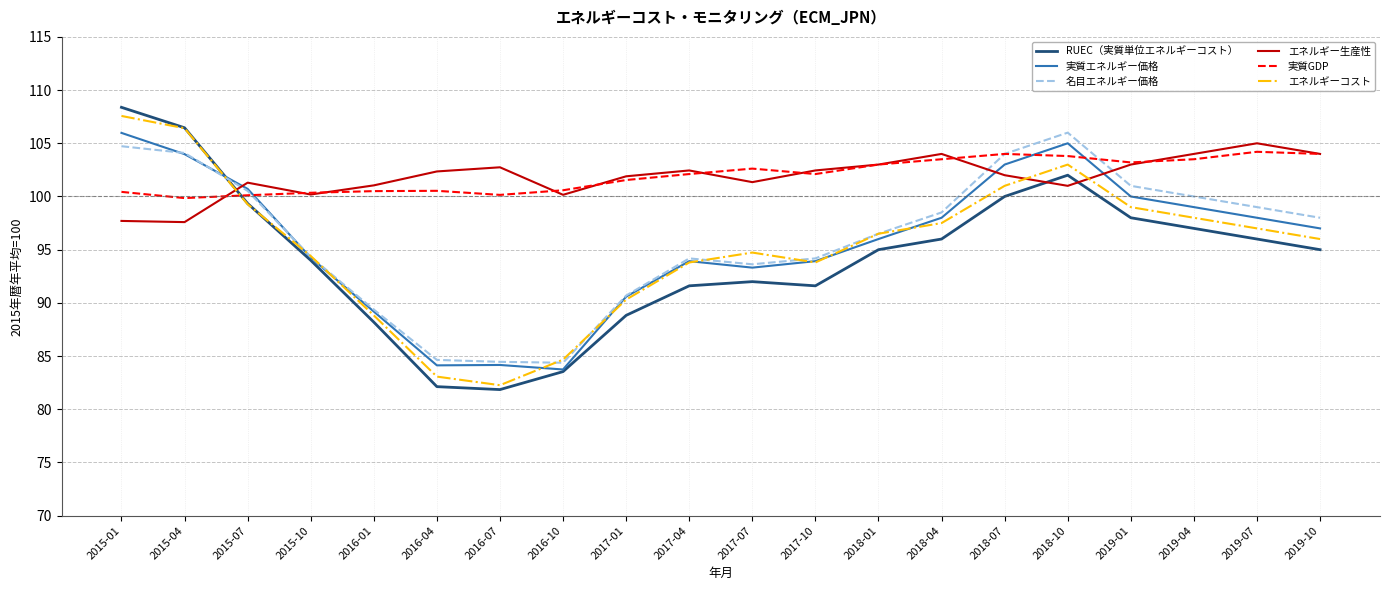

What is the total value across all series at 2015-01?

624.8